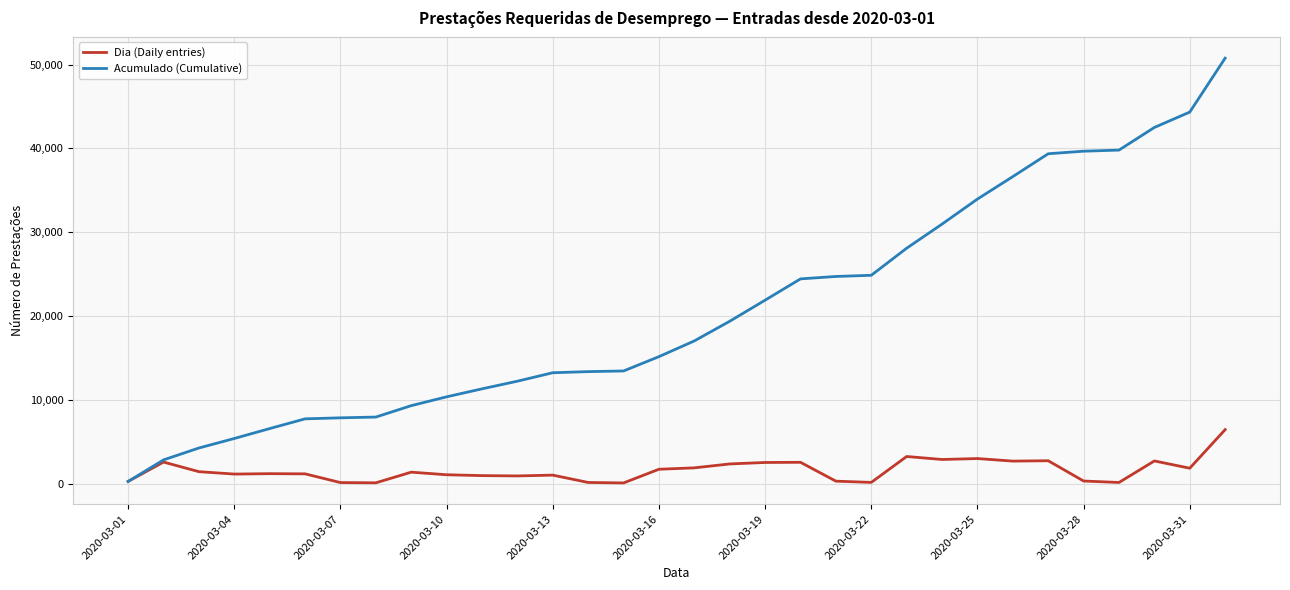

Which series has the widest spread of values?

Acumulado (Cumulative)